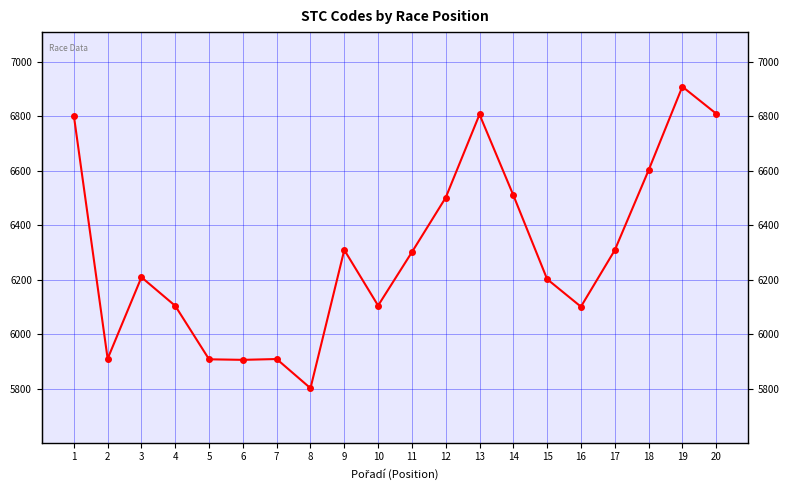

What is the sum of the values at 18 and 10?

12706